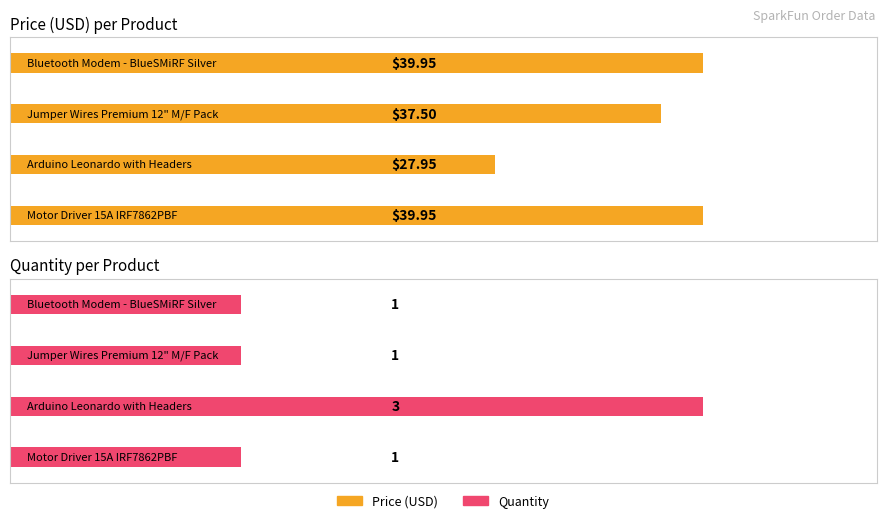

What is the value of the Quantity bar at the 4th from the left?

1.0